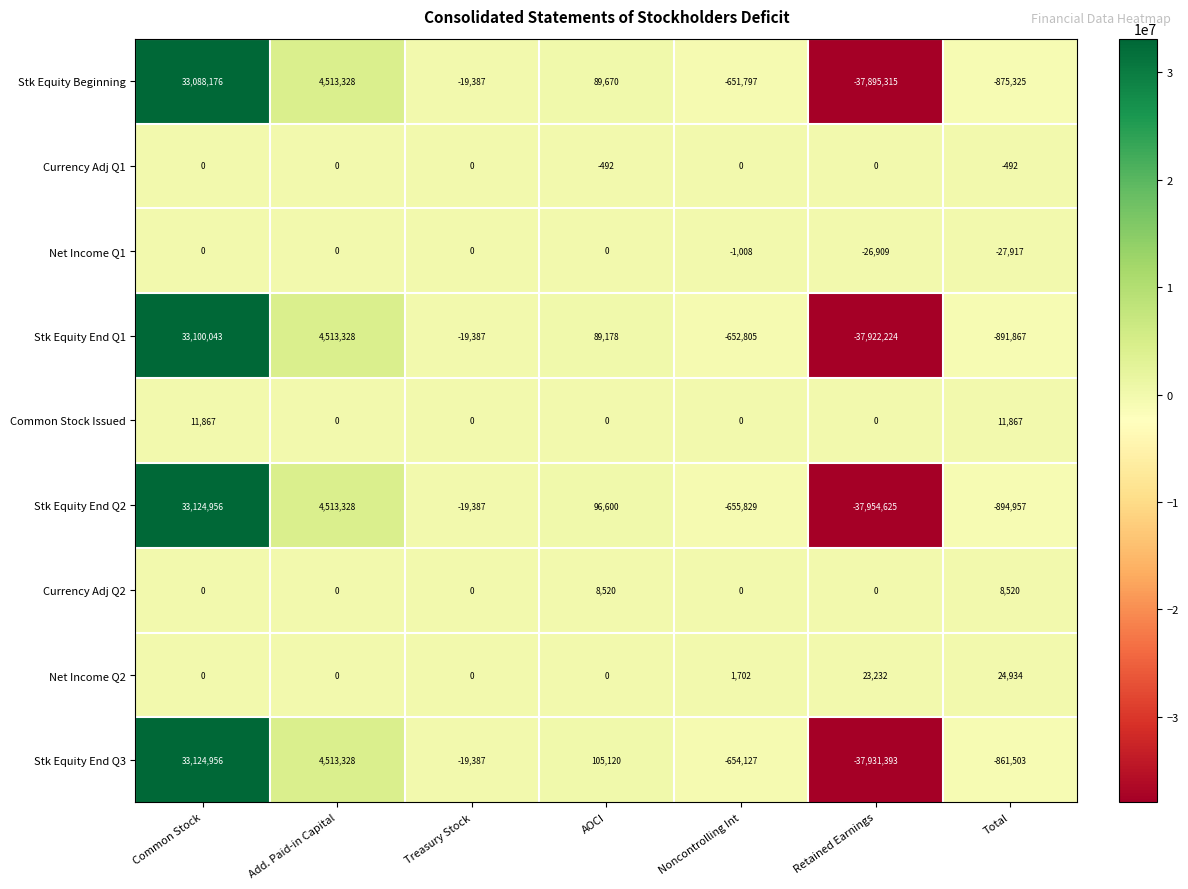

What is the greatest value displayed?

33124956